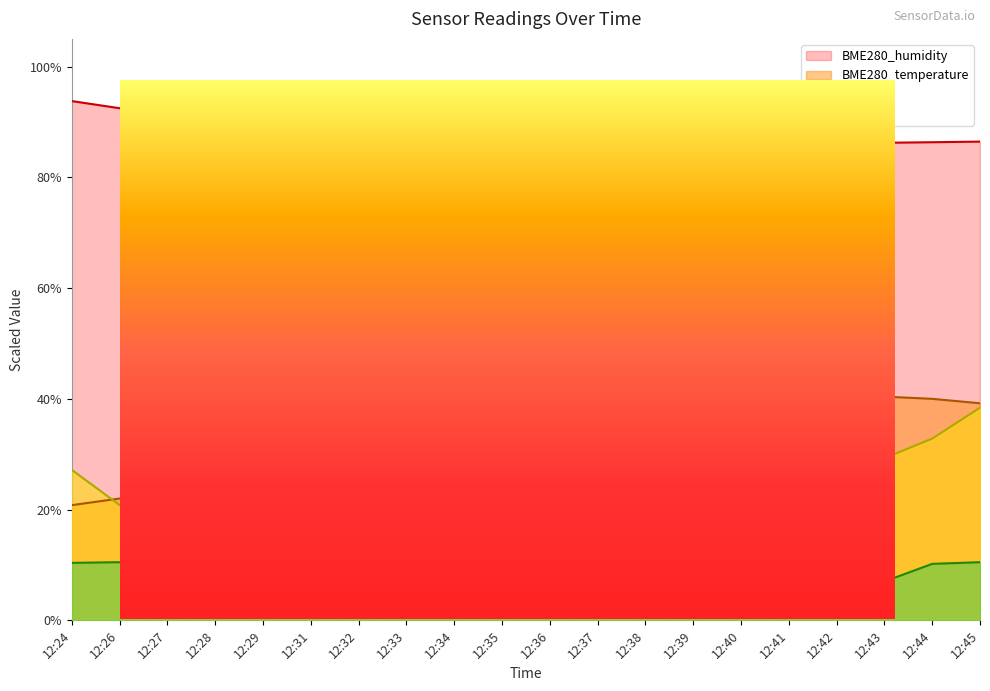

At which label does SDS_P2 reach its minimum?

12:38